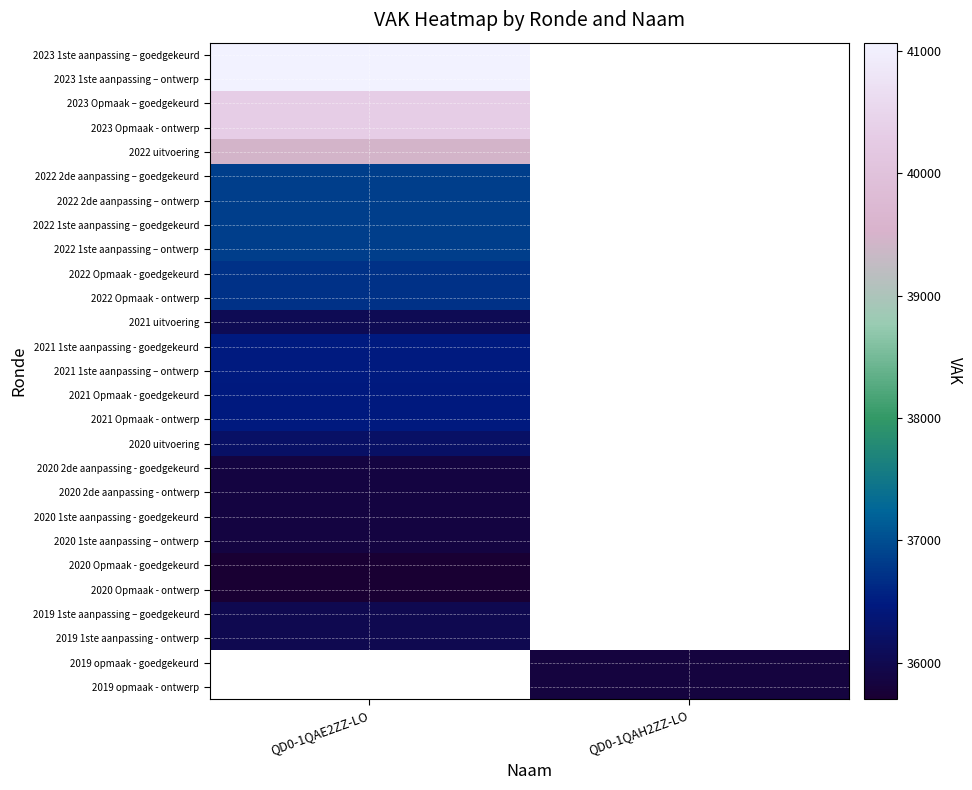

Count the number of data series in this chart.

27